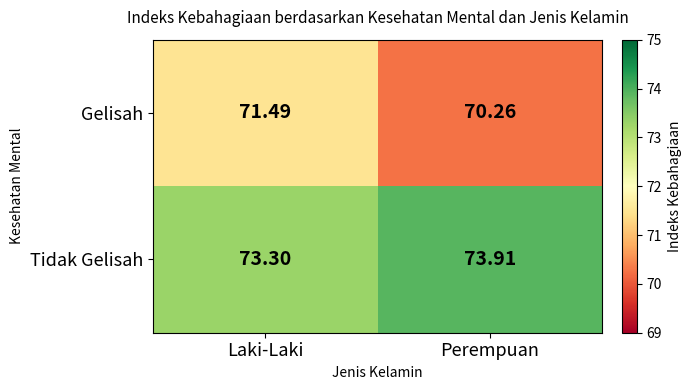

At Perempuan, list the series in order from smallest to largest.

Gelisah, Tidak Gelisah